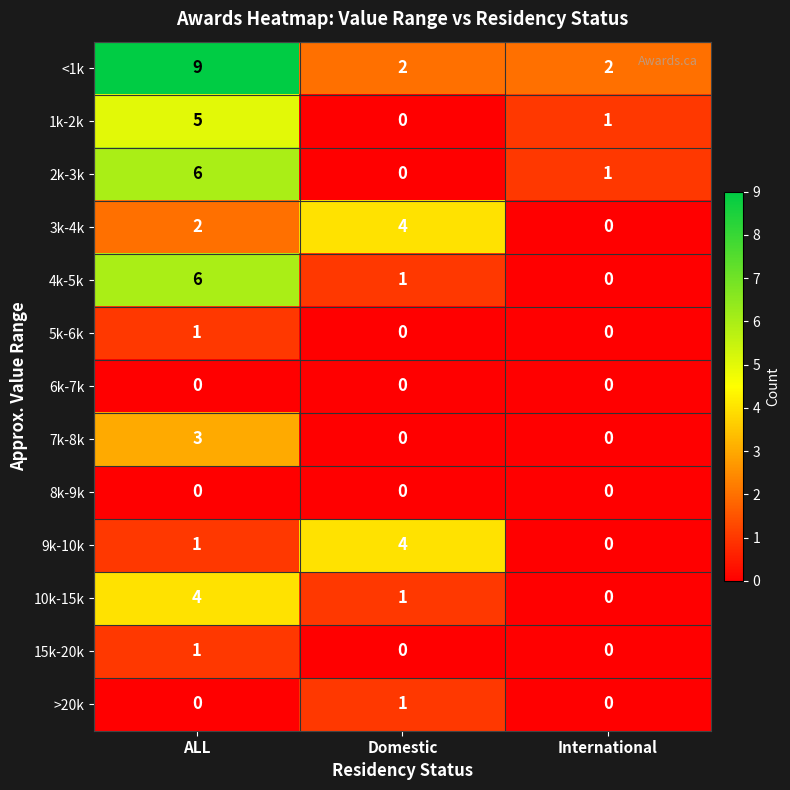

What is the difference between the maximum and minimum values in the 7k-8k series?

3